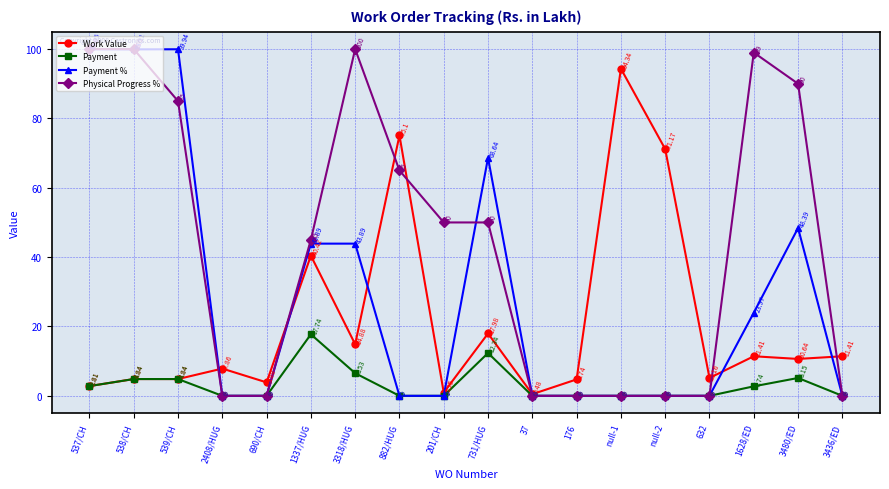

What is the maximum value shown in the chart?

100.0